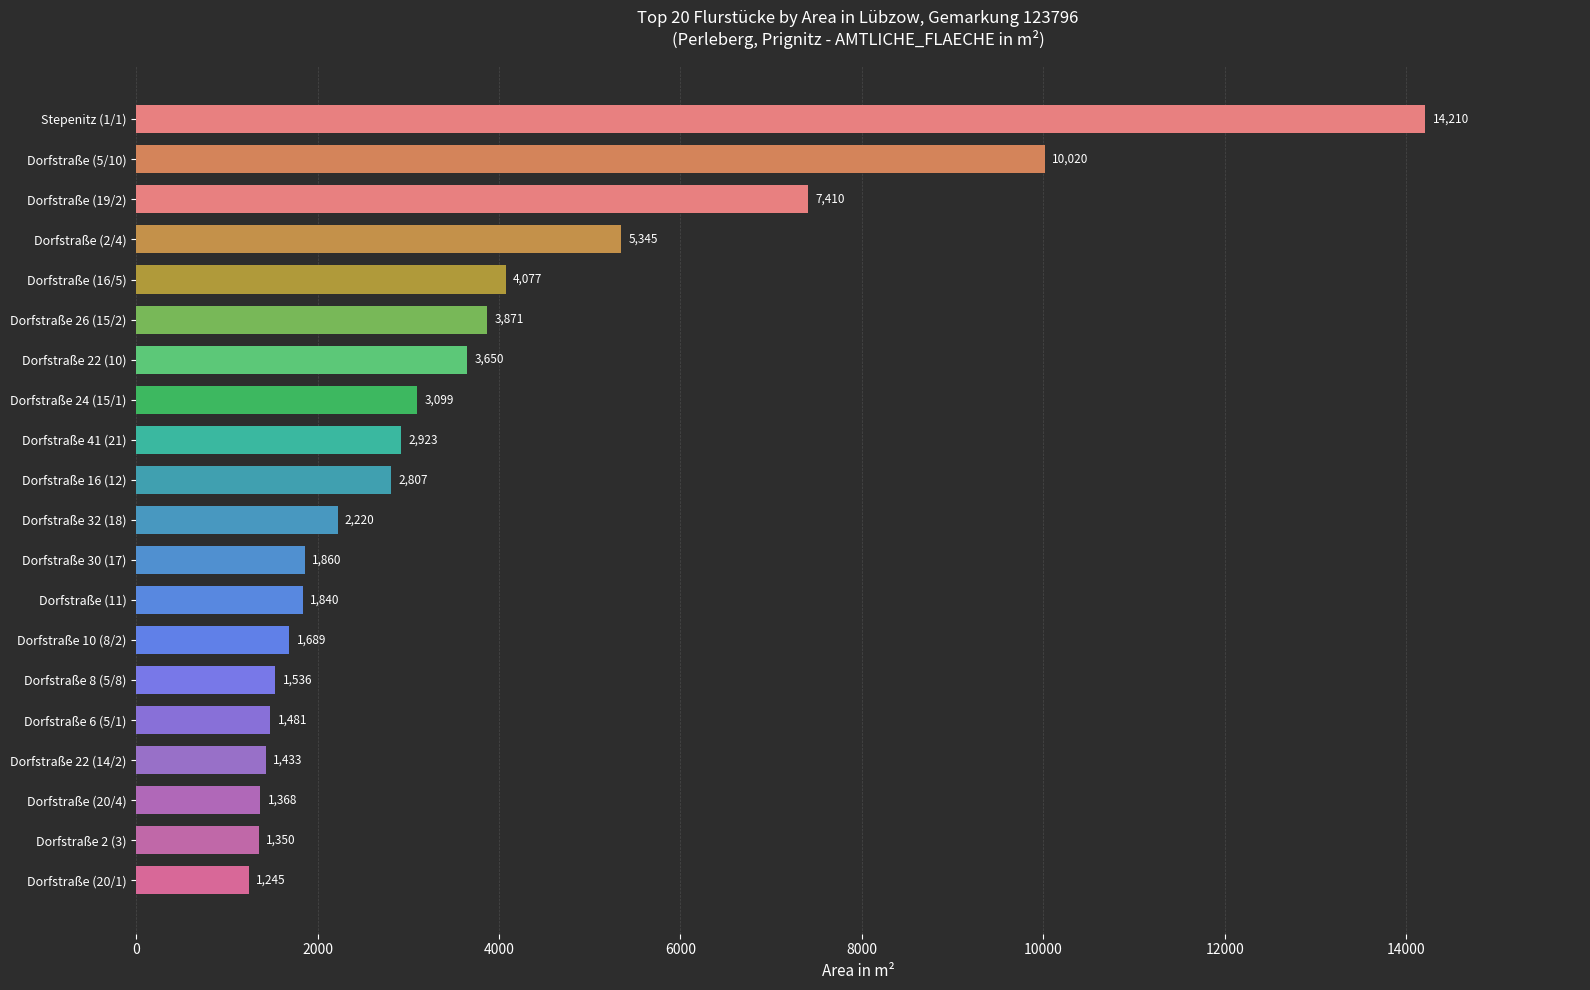

Reading bottom to top, transcribe all the data shown in this chart.

1245	1350	1368	1433	1481	1536	1689	1840	1860	2220	2807	2923	3099	3650	3871	4077	5345	7410	10020	14210